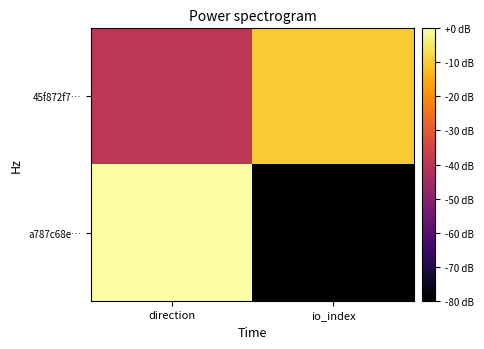

Reading left to right, extract all data points from this chart.

45f872f7…: direction=-40	io_index=-10
a787c68e…: direction=0	io_index=-80